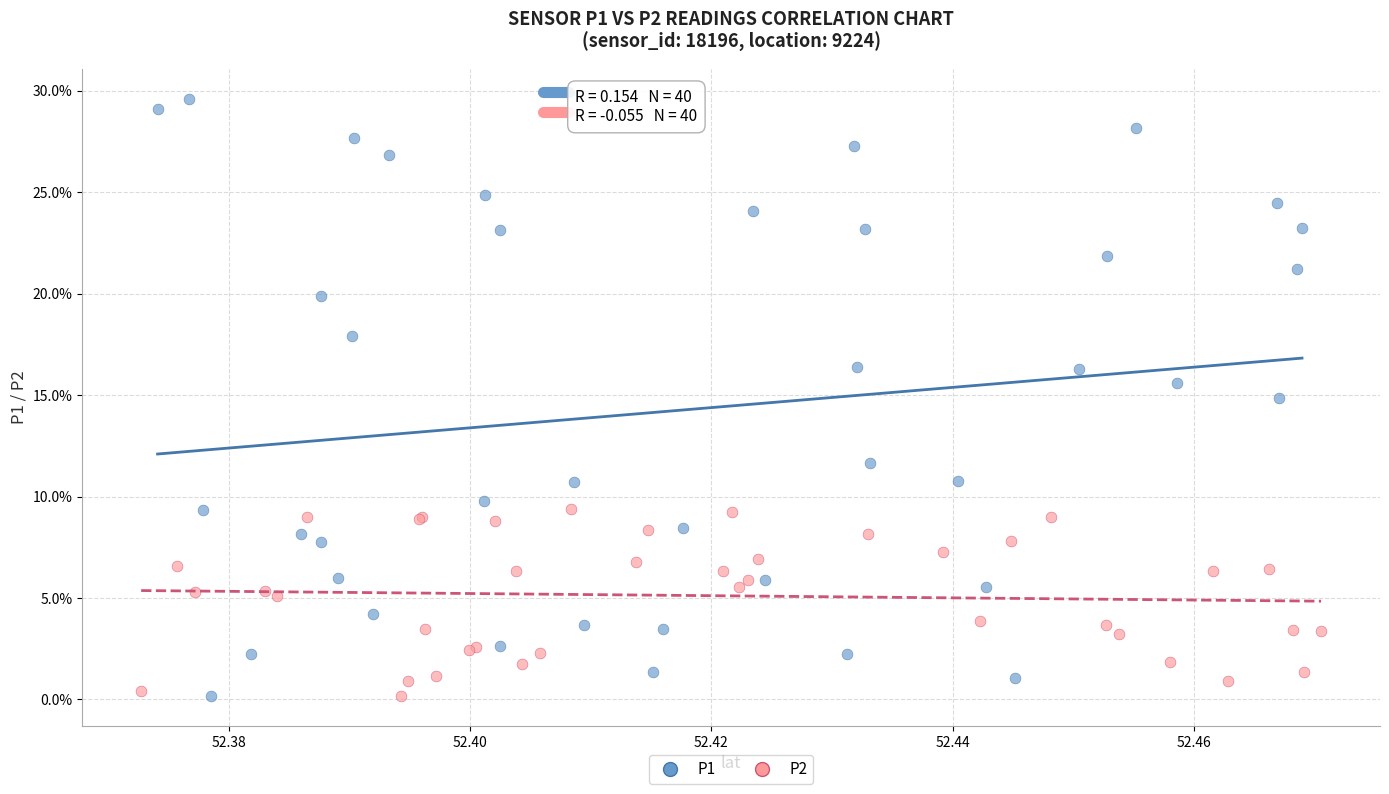

What are all the series names shown in the legend?

P1, P2